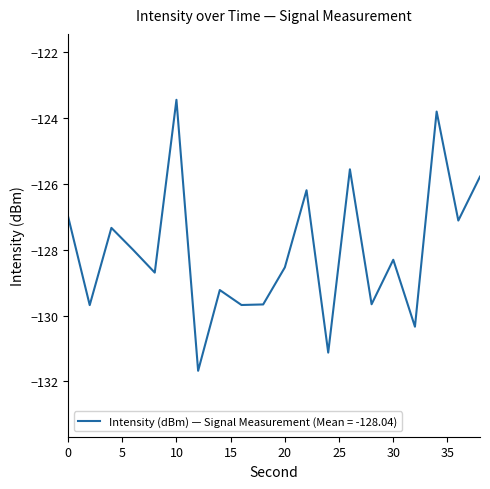

What is the sum of all values?

-2560.8